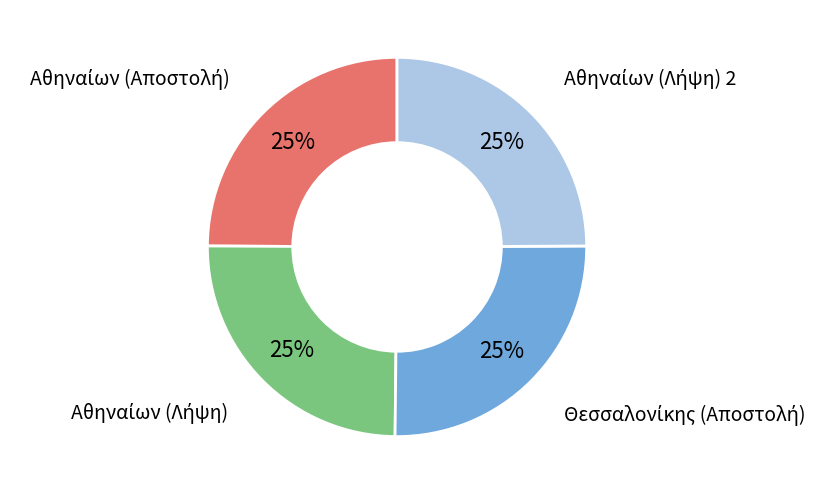

Count the number of slices in the pie.

4